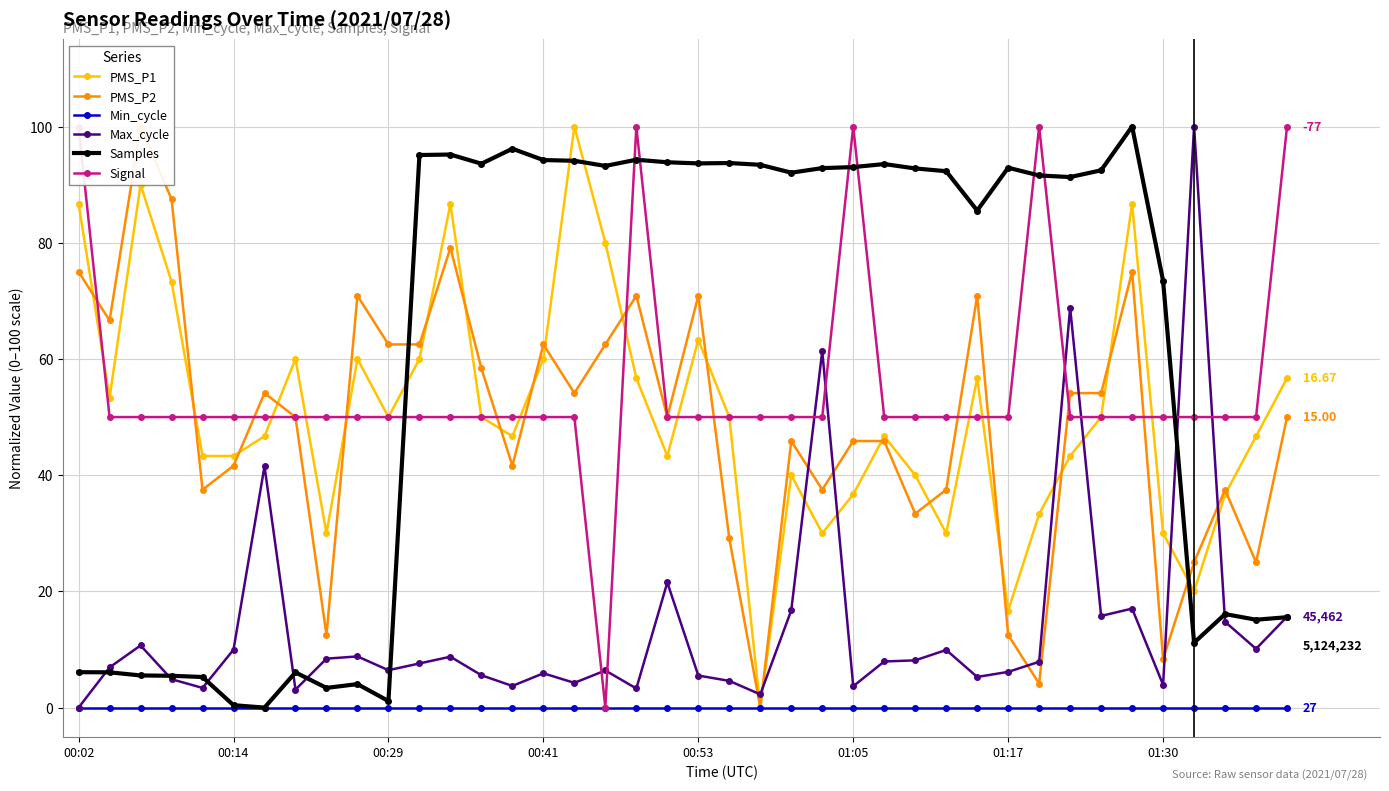

Reading left to right, list all the values displayed in this chart.

PMS_P1: 86.7	53.3	90.0	73.3	43.3	43.3	46.7	60.0	30.0	60.0	50.0	60.0	86.7	50.0	46.7	60.0	100.0	80.0	56.7	43.3	63.3	50.0	0.0	40.0	30.0	36.7	46.7	40.0	30.0	56.7	16.7	33.3	43.3	50.0	86.7	30.0	20.0	36.7	46.7	56.7
PMS_P2: 75.0	66.6	100.0	87.5	37.5	41.6	54.1	50.0	12.5	70.9	62.5	62.5	79.1	58.4	41.6	62.5	54.1	62.5	70.9	50.0	70.9	29.1	0.0	45.9	37.5	45.9	45.9	33.4	37.5	70.9	12.5	4.1	54.1	54.1	75.0	8.4	25.0	37.5	25.0	50.0
Min_cycle: 0.0	0.0	0.0	0.0	0.0	0.0	0.0	0.0	0.0	0.0	0.0	0.0	0.0	0.0	0.0	0.0	0.0	0.0	0.0	0.0	0.0	0.0	0.0	0.0	0.0	0.0	0.0	0.0	0.0	0.0	0.0	0.0	0.0	0.0	0.0	0.0	0.0	0.0	0.0	0.0
Max_cycle: 0.0	6.9	10.7	4.9	3.4	10.0	41.5	3.1	8.4	8.8	6.4	7.6	8.8	5.6	3.7	5.9	4.3	6.4	3.3	21.5	5.5	4.6	2.3	16.7	61.4	3.7	7.9	8.1	9.9	5.3	6.1	7.9	68.8	15.8	17.0	3.9	100.0	14.8	10.1	15.6
Samples: 6.1	6.1	5.5	5.5	5.3	0.4	0.0	6.1	3.4	4.0	1.1	95.1	95.2	93.6	96.2	94.2	94.1	93.2	94.3	93.8	93.7	93.7	93.4	92.1	92.8	93.0	93.5	92.8	92.3	85.5	92.9	91.6	91.3	92.5	100.0	73.4	11.2	16.1	15.1	15.6
Signal: 100.0	50.0	50.0	50.0	50.0	50.0	50.0	50.0	50.0	50.0	50.0	50.0	50.0	50.0	50.0	50.0	50.0	0.0	100.0	50.0	50.0	50.0	50.0	50.0	50.0	100.0	50.0	50.0	50.0	50.0	50.0	100.0	50.0	50.0	50.0	50.0	50.0	50.0	50.0	100.0